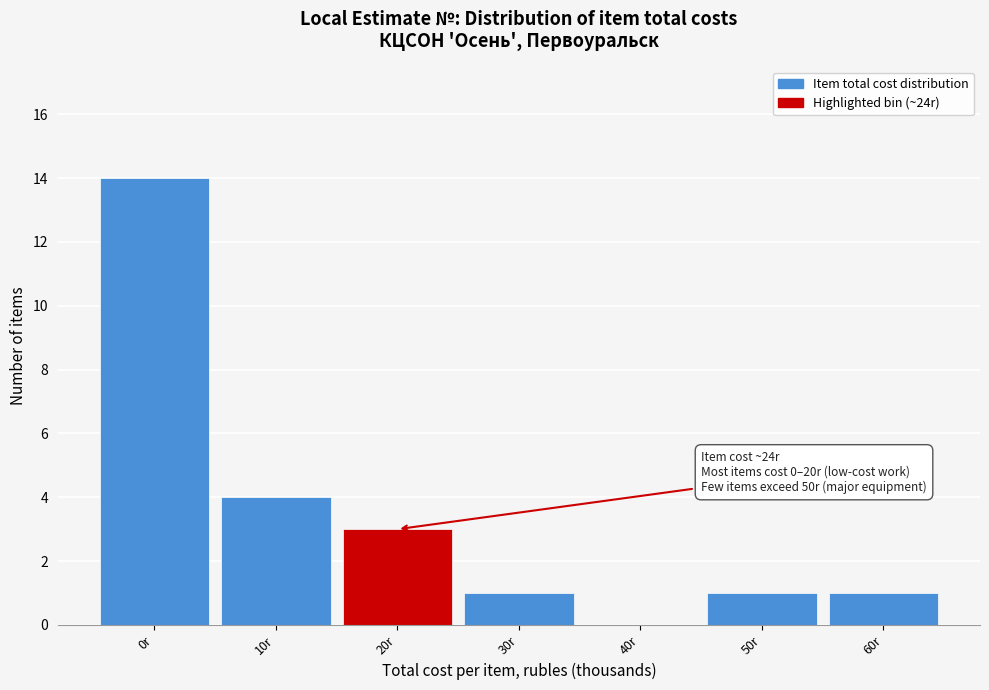

Reading left to right, list all the values displayed in this chart.

0r=14	10r=4	20r=3	30r=1	40r=0	50r=1	60r=1